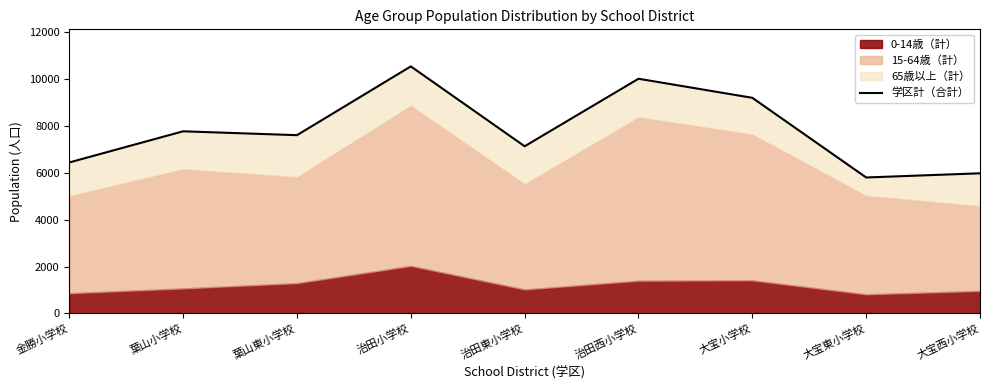

Reading left to right, transcribe all the data shown in this chart.

金勝小学校=6438	葉山小学校=7766	葉山東小学校=7601	治田小学校=10534	治田東小学校=7128	治田西小学校=10007	大宝小学校=9194	大宝東小学校=5797	大宝西小学校=5975